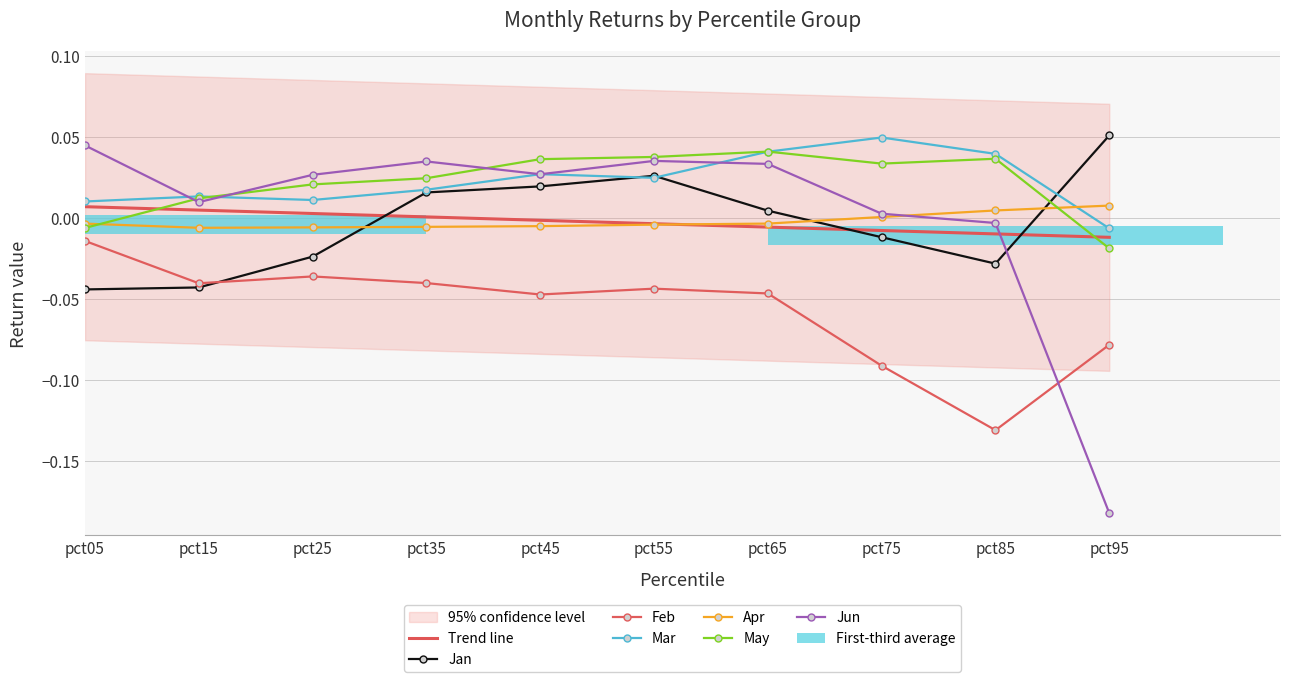

At pct25, list the series in order from smallest to largest.

Feb, Jan, Apr, Mar, May, Jun